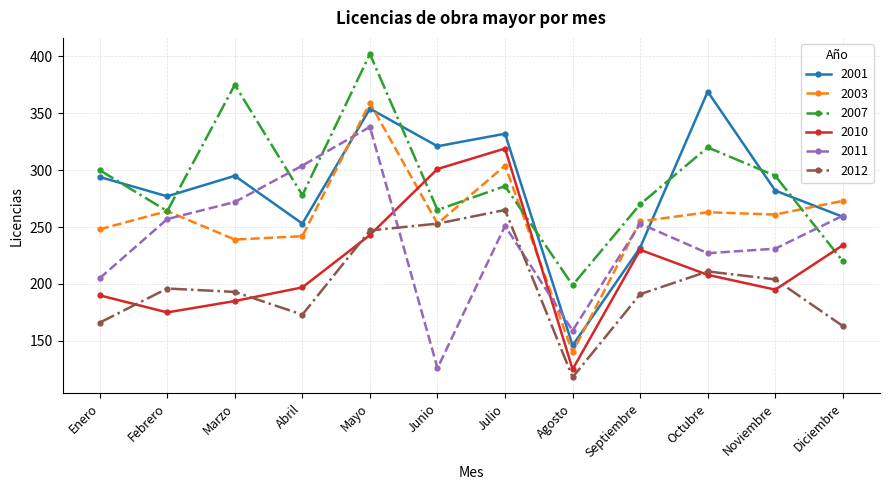

What is the label of the 11th point from the left?

Noviembre